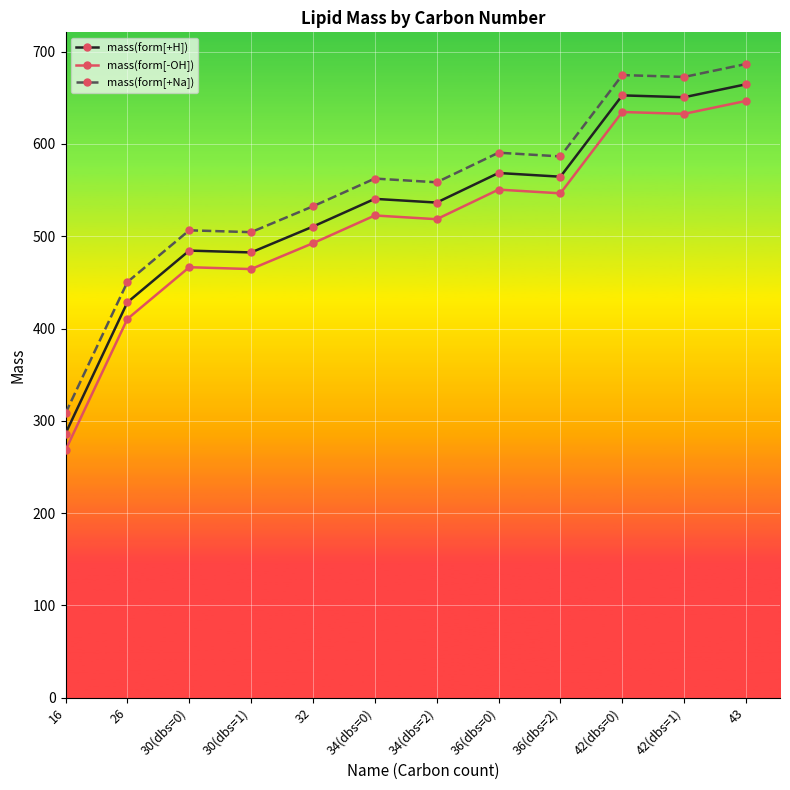

True or false: mass(form[+Na]) has more than 0 interior local peaks.

True